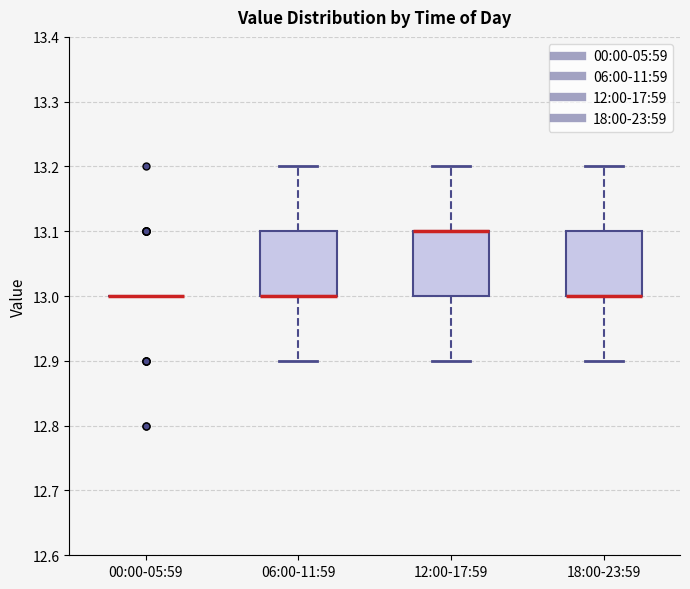

Reading left to right, transcribe this box plot: for each box, give where its median line is, the range the box spans, and where its two whiskers end, as read against the y-axis. The values are not printed on the chart, so give them approximately, as read against the axis.

00:00-05:59: box collapsed to a line at 13.0, whiskers 13.0 to 13.0
06:00-11:59: median 13.0 (drawn on the box's lower edge), box 13.0 to 13.1, whiskers 12.9 to 13.2
12:00-17:59: median 13.1 (drawn on the box's upper edge), box 13.0 to 13.1, whiskers 12.9 to 13.2
18:00-23:59: median 13.0 (drawn on the box's lower edge), box 13.0 to 13.1, whiskers 12.9 to 13.2